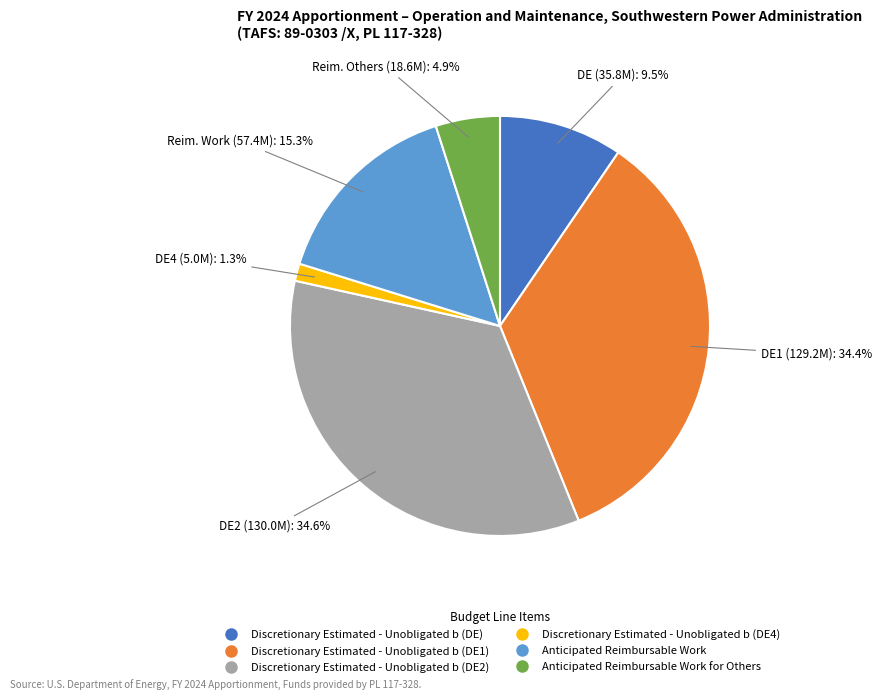

Does any single category account for the majority?

No